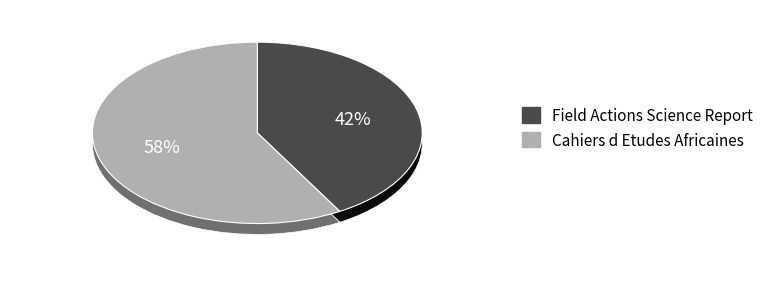

To the nearest percent, what is the difference between the Cahiers d Etudes Africaines and Field Actions Science Report slice percentages?

17%